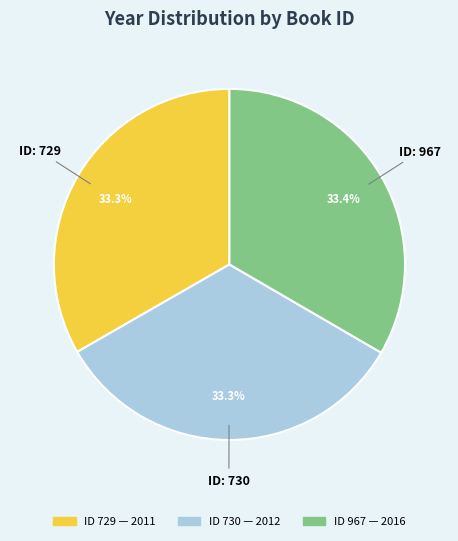

Does any single category account for the majority?

No